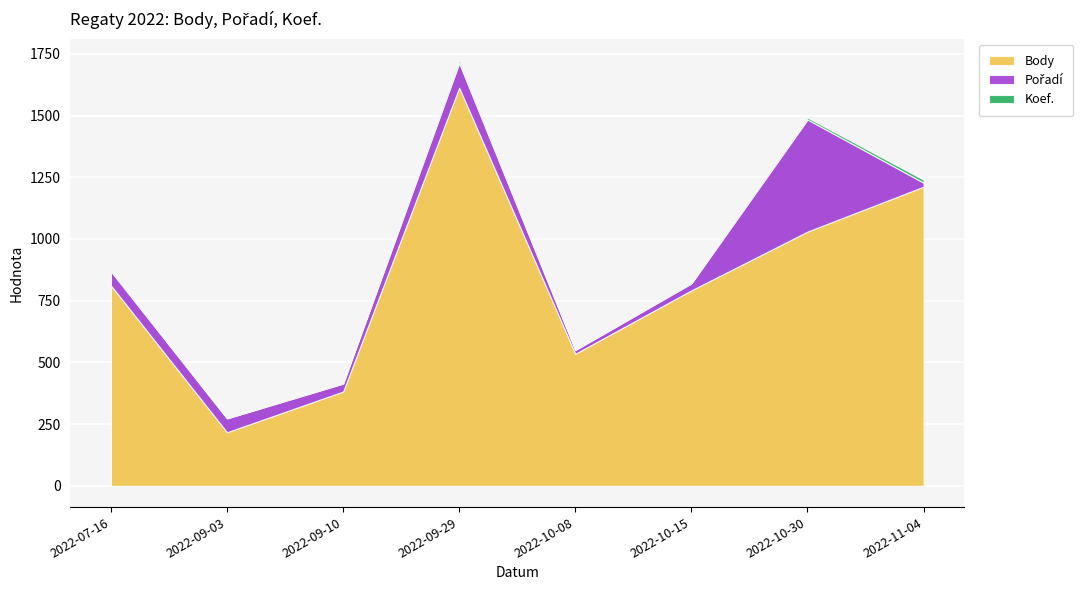

Where is the first local maximum for Body?

2022-09-29